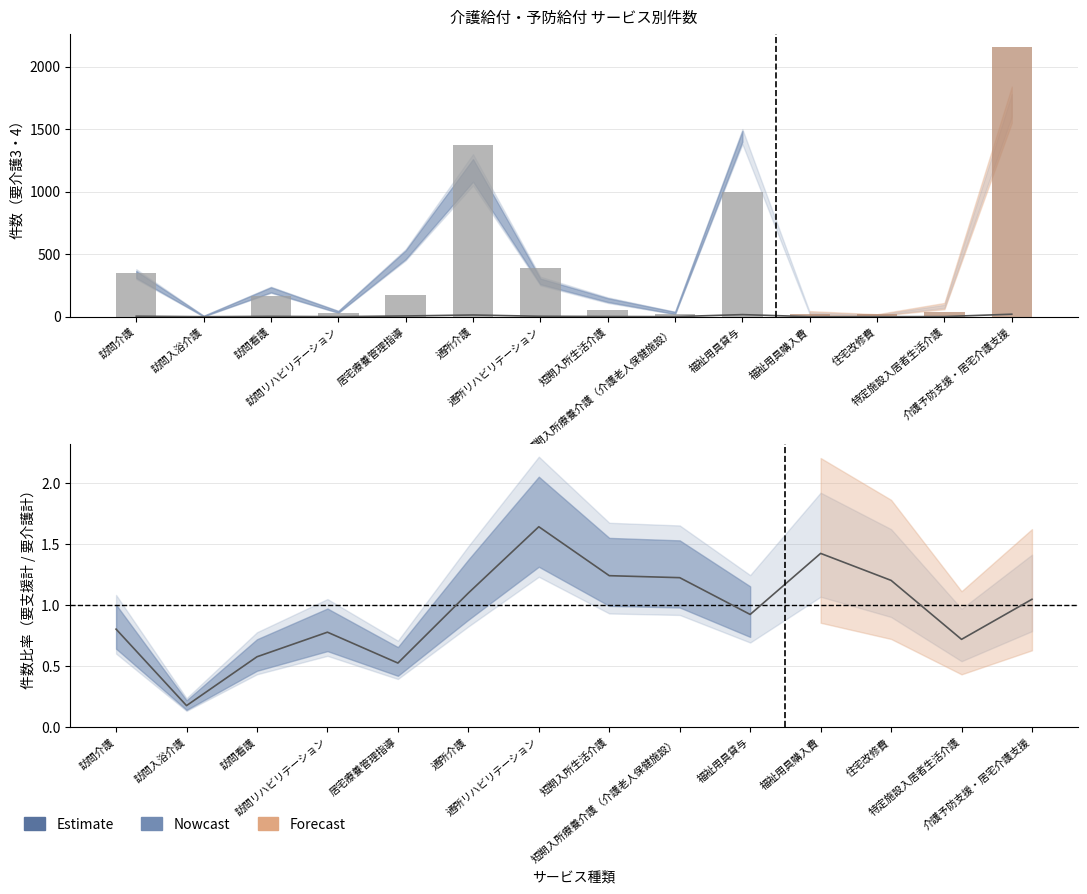

Reading left to right, extract all data points from this chart.

0.8	0.2	0.6	0.8	0.5	1.1	1.6	1.2	1.2	0.9	1.4	1.2	0.7	1.0